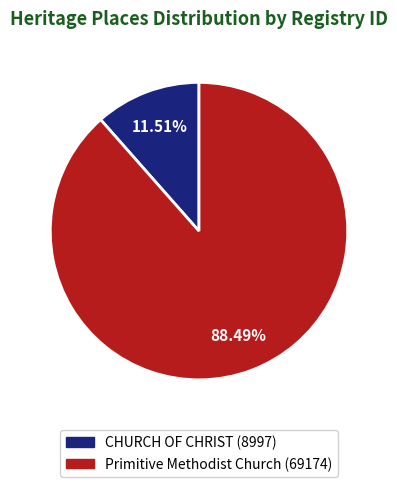

Is it true that Primitive Methodist Church is 97% of the pie?

False